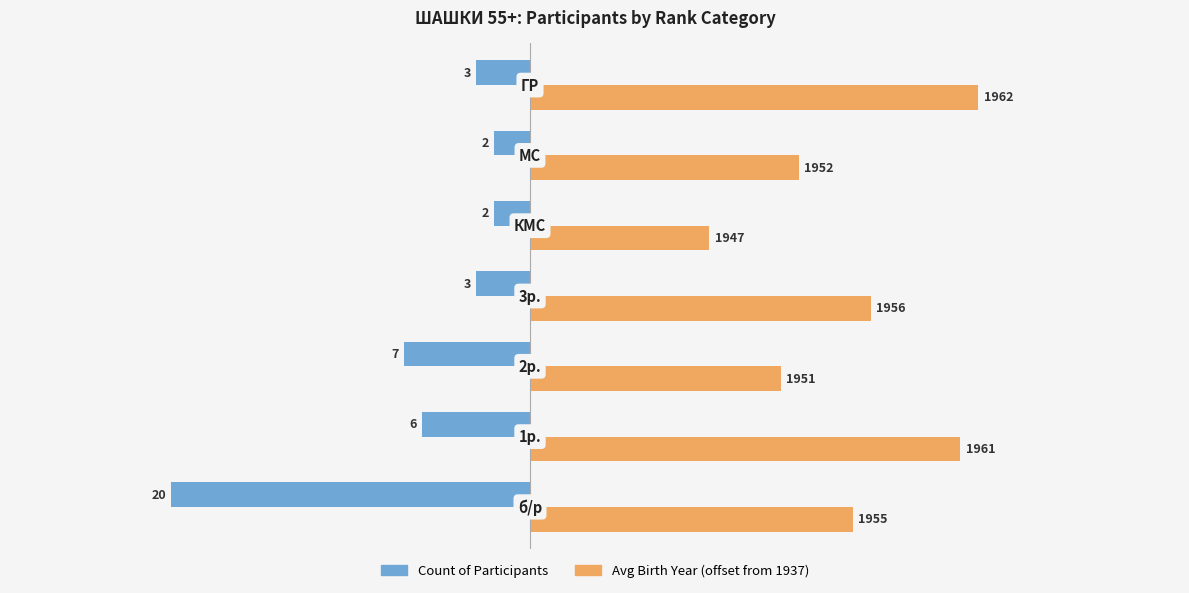

What is the value of the Count bar at the 3rd from the left?

-7